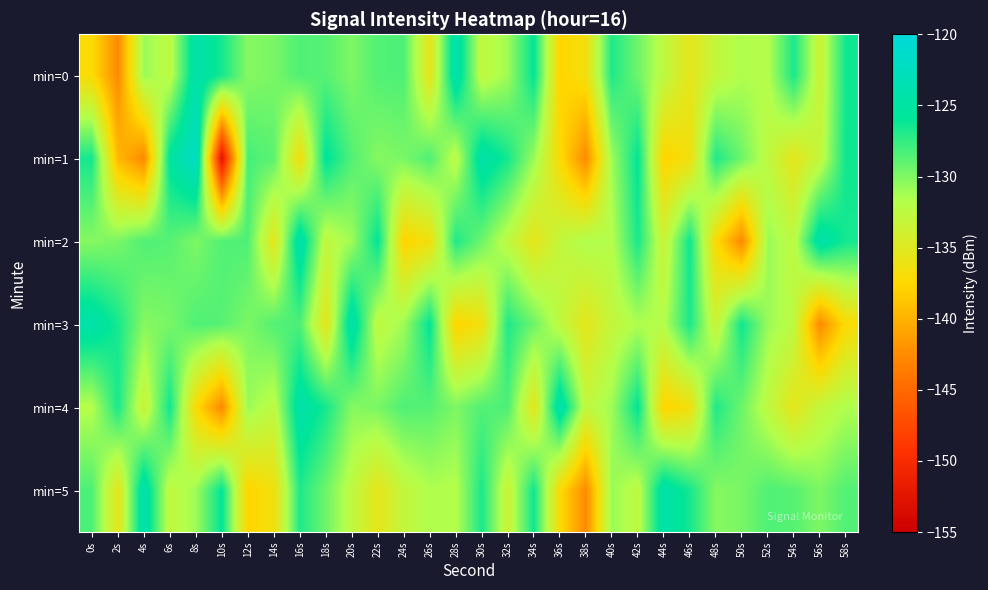

Between 46s and 10s, which is larger?

10s